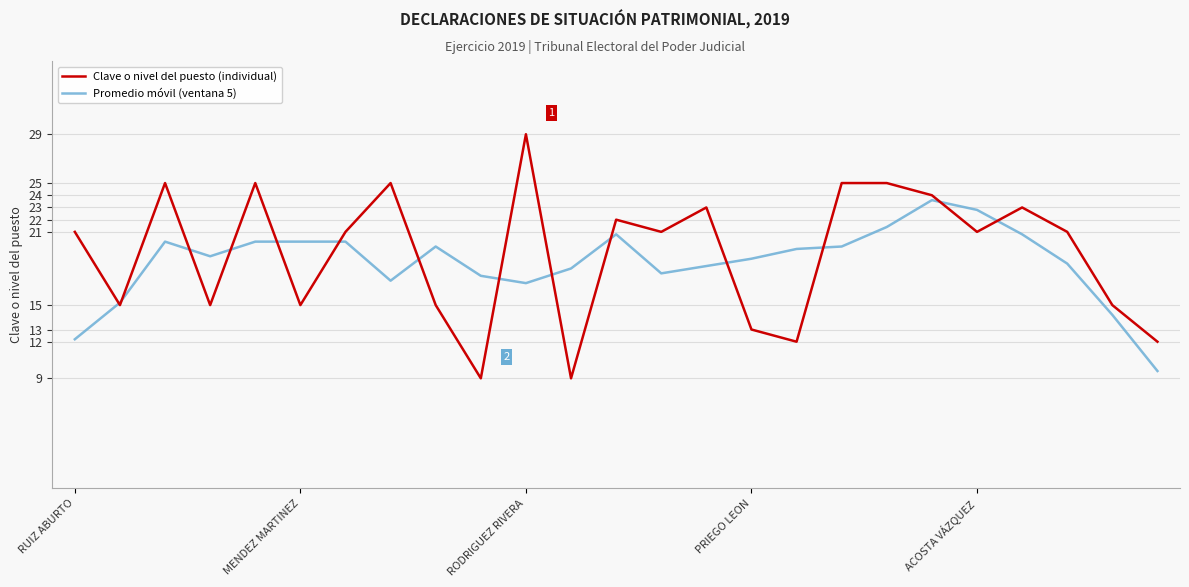

Which series has the widest spread of values?

Clave o nivel del puesto (individual)